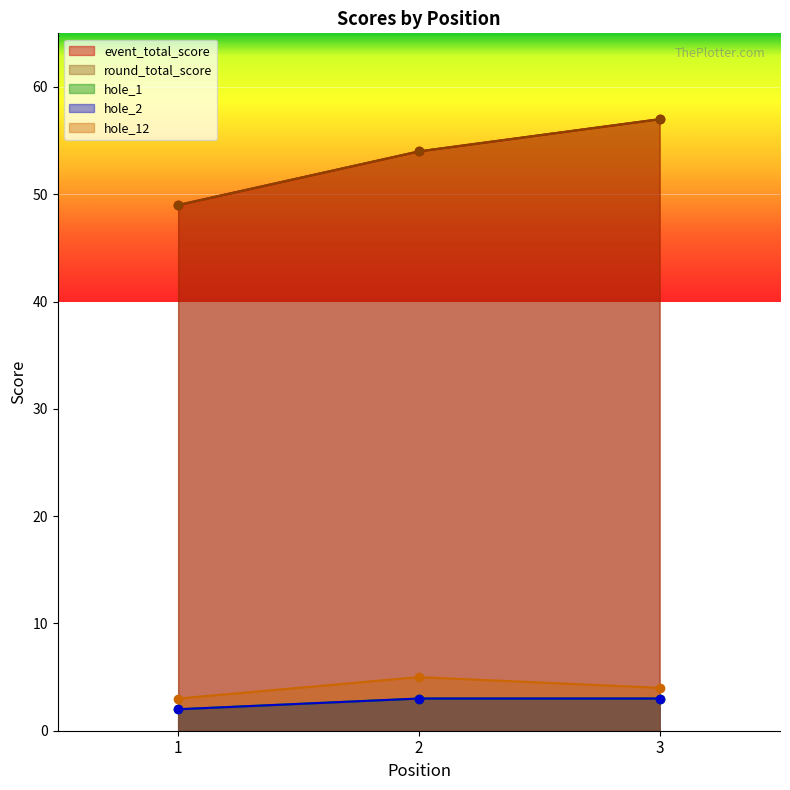

Which category has the highest value across all series?

3